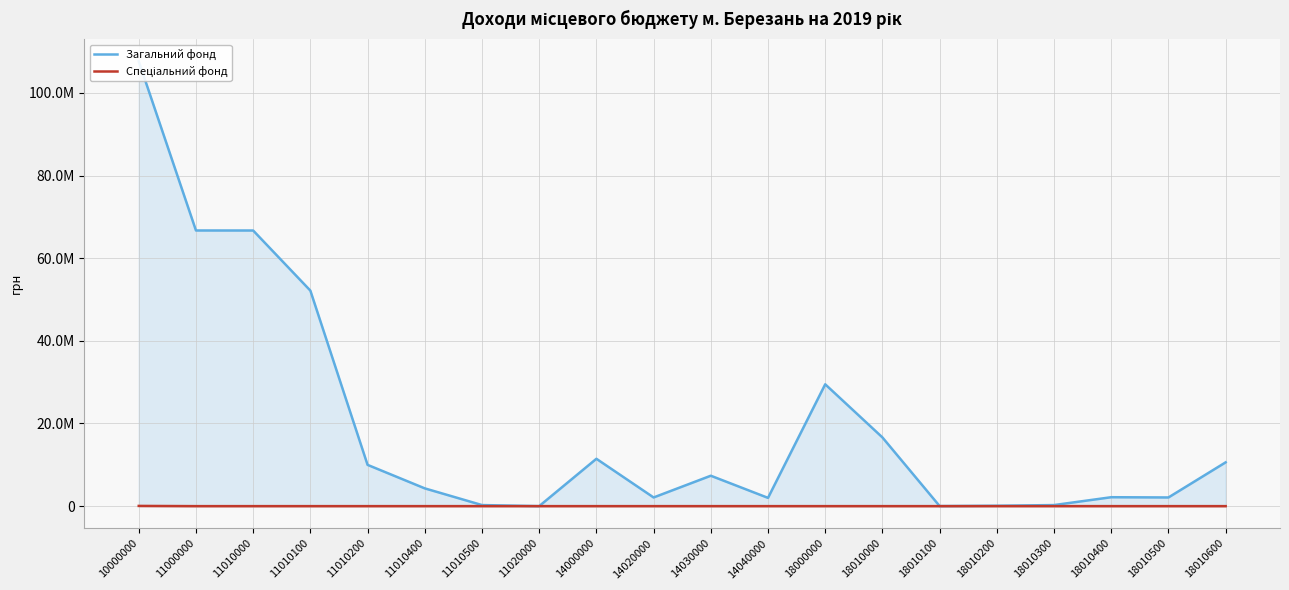

What is the difference between the maximum and minimum values in the Загальний фонд series?

107649014